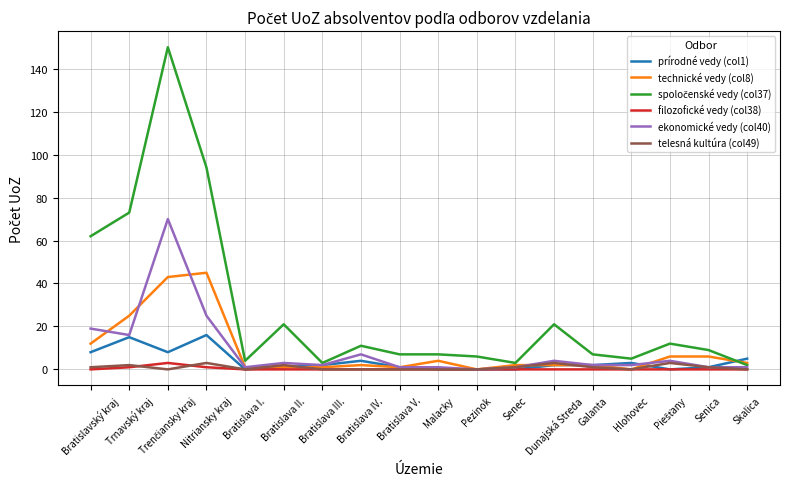

Is it true that filozofické vedy (col38) equals 0 at Bratislava I.?

True